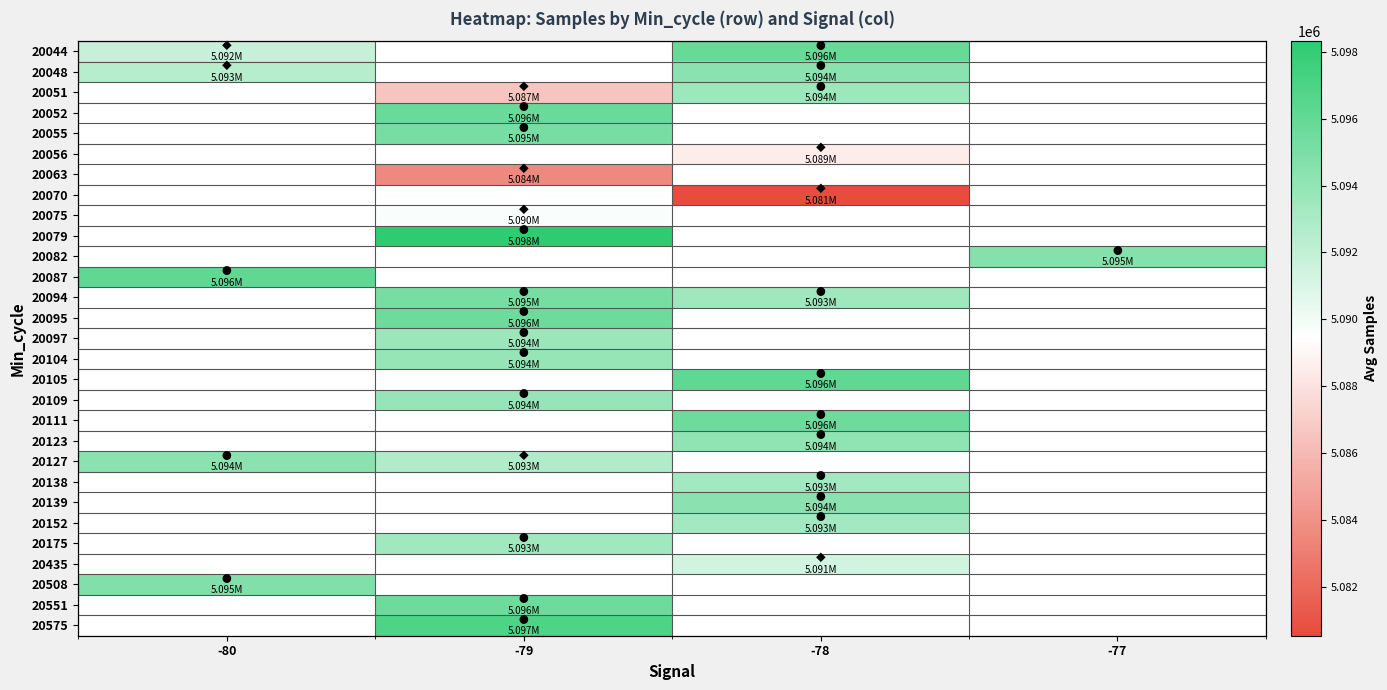

How many series are shown in this chart?

29